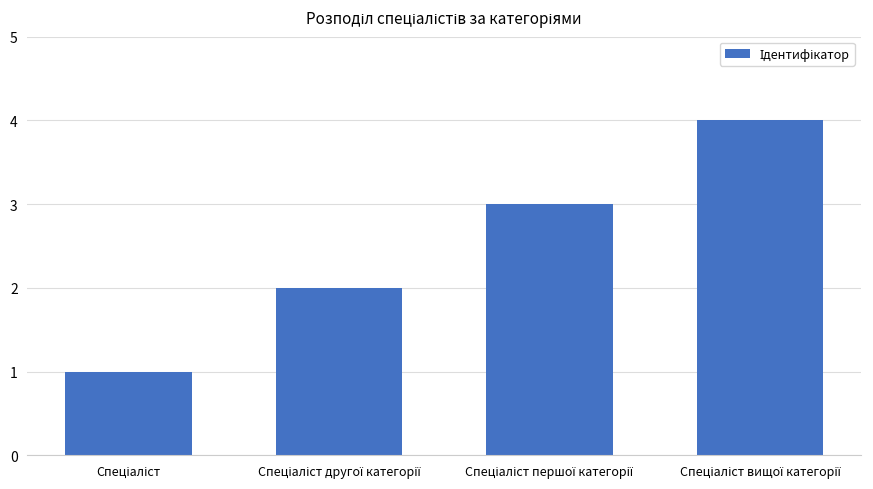

Reading left to right, extract all data points from this chart.

1	2	3	4